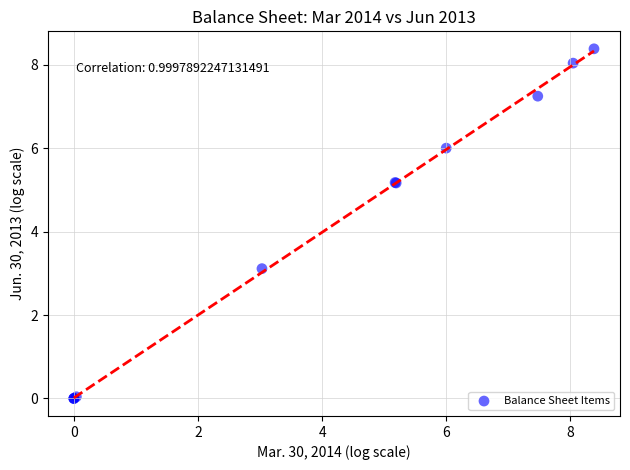

What Y value in the scatter plot is closest to 4?

3.1